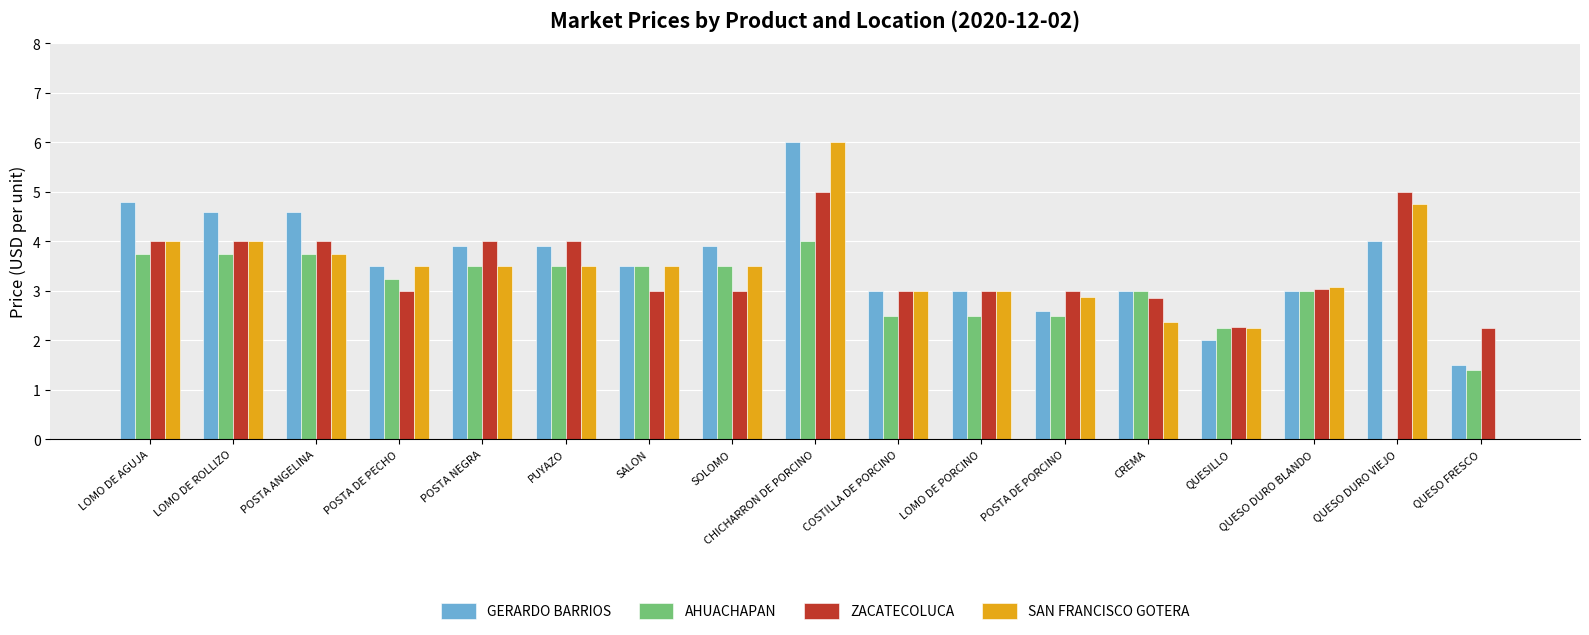

What is the maximum value shown in the chart?

6.0